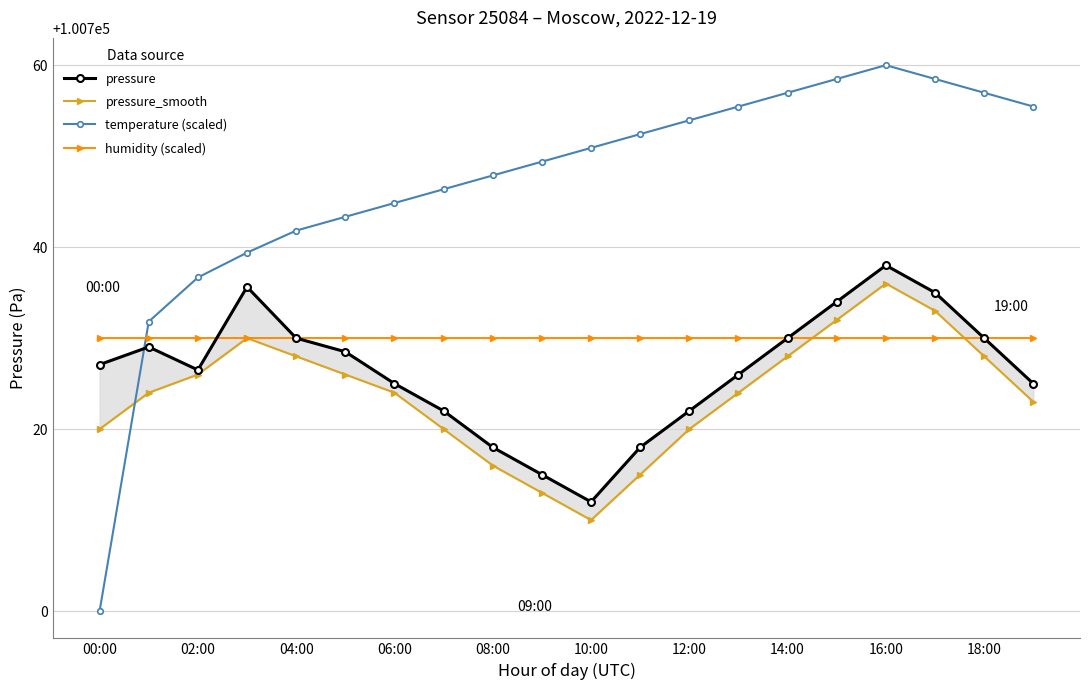

The value of humidity (scaled) at 02:00 is 100730.0. True or false?

True